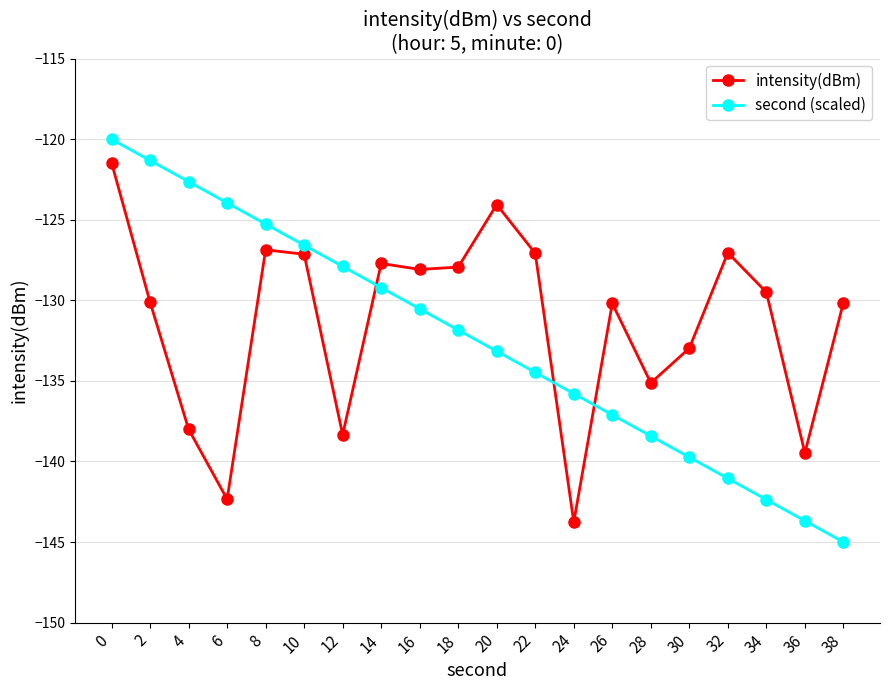

True or false: intensity(dBm) has more than 1 points higher than both neighbors.

True